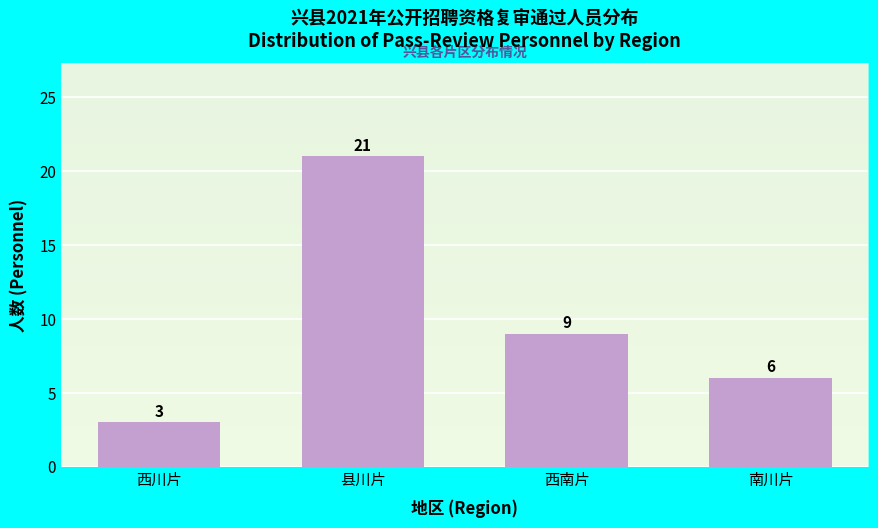

Reading left to right, what are all the values shown in this chart?

3	21	9	6